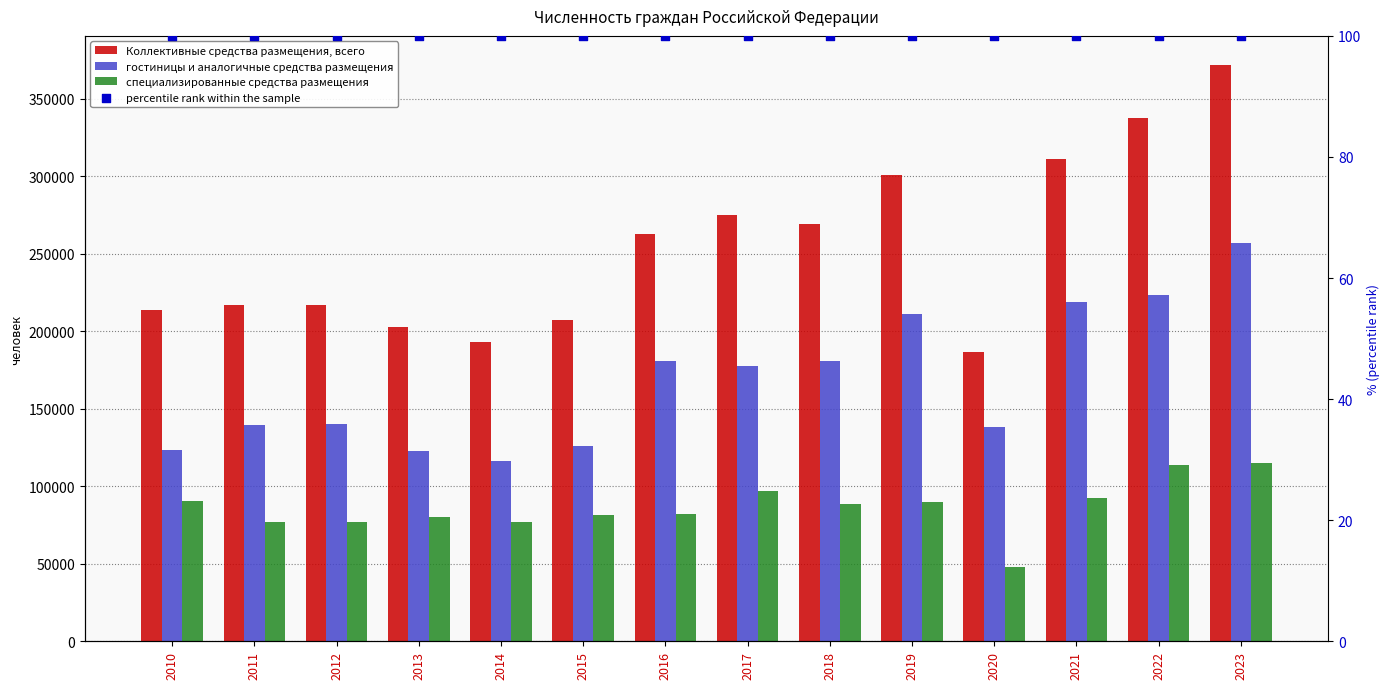

Which series reaches the minimum Y coordinate?

percentile rank within the sample